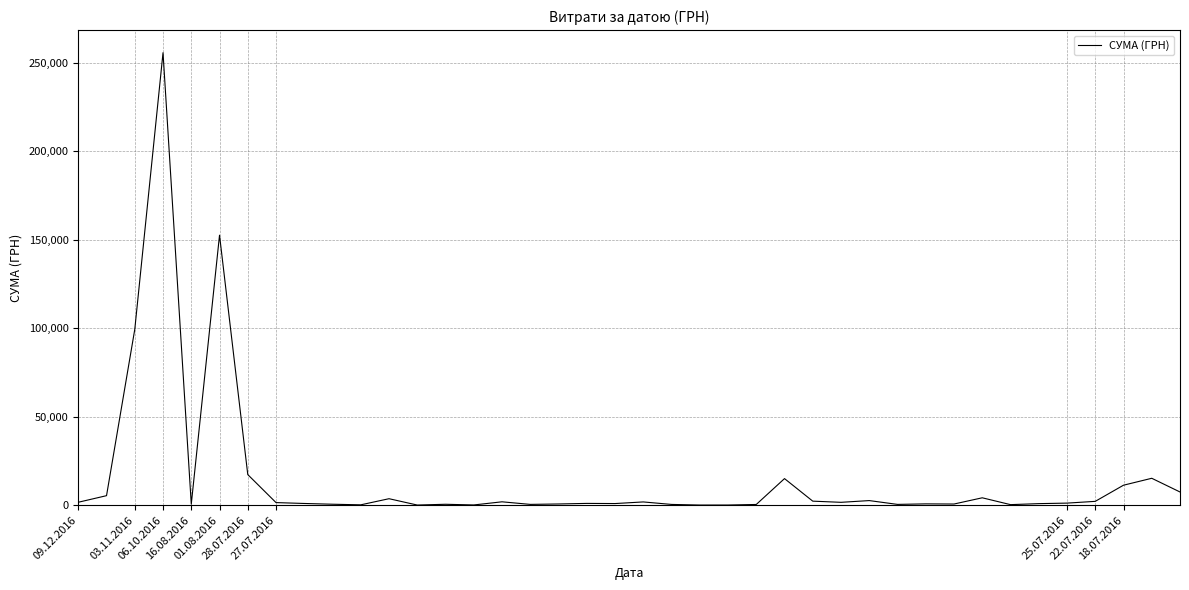

What is the maximum value shown in the chart?

255550.2